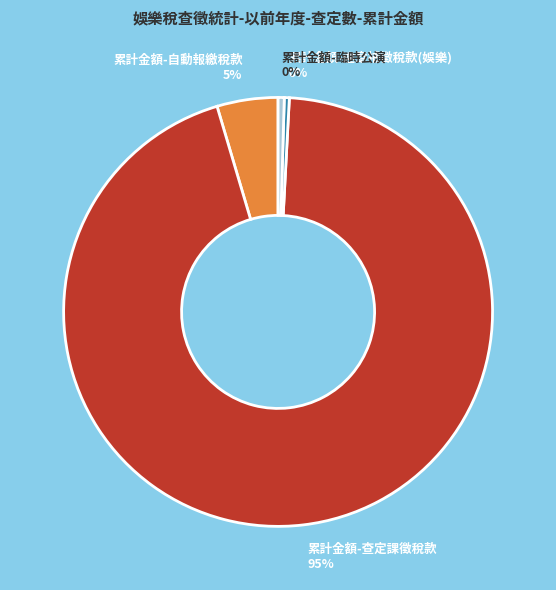

Do 累計金額-查定課徵稅款 and 累計金額-違章補徵稅款(娛樂) together represent more than half of the pie?

Yes